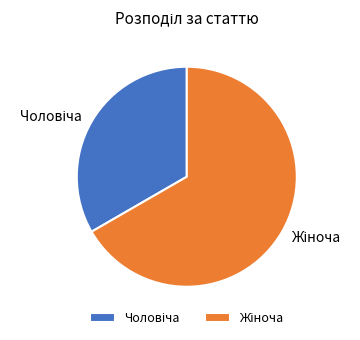

Is there a majority slice in this chart?

Yes